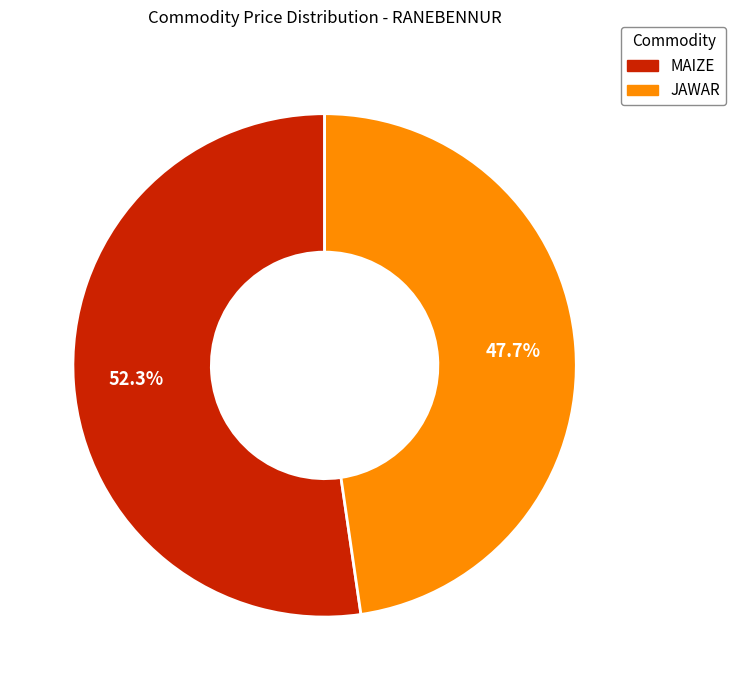

Approximately how many times larger is the value at MAIZE compared to JAWAR?

1.1